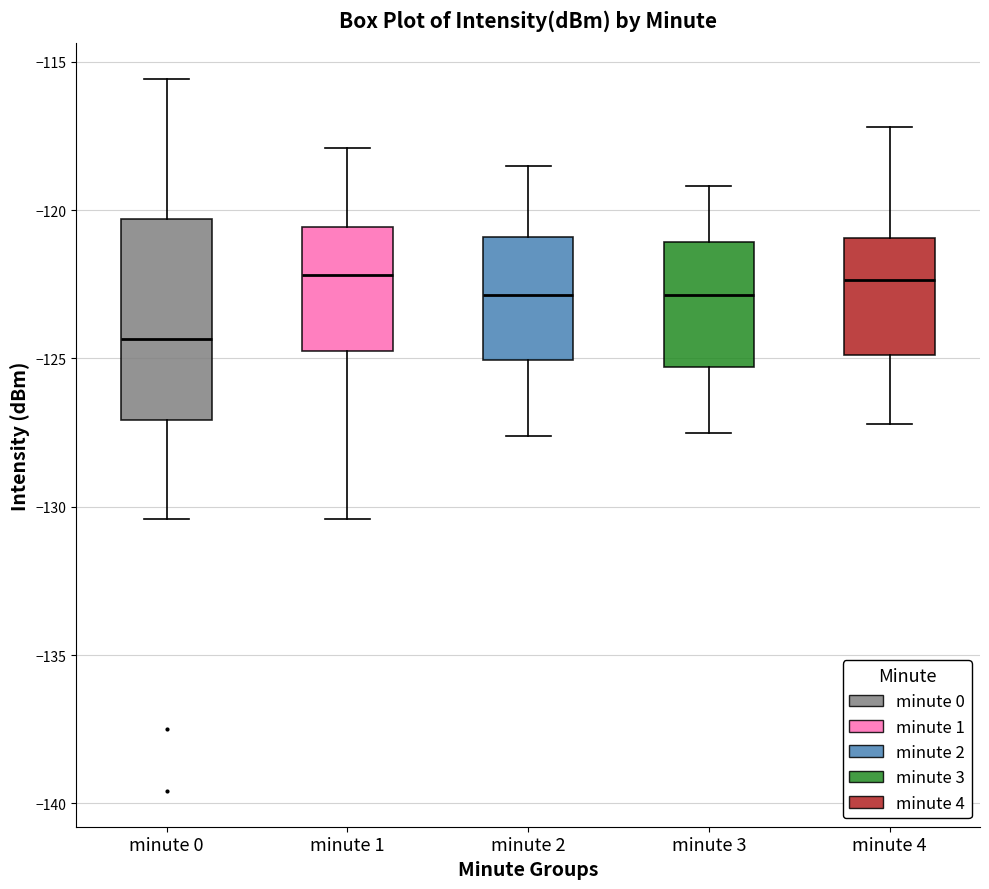

Which box is the tallest, from its lower edge to its upper edge?

minute 0